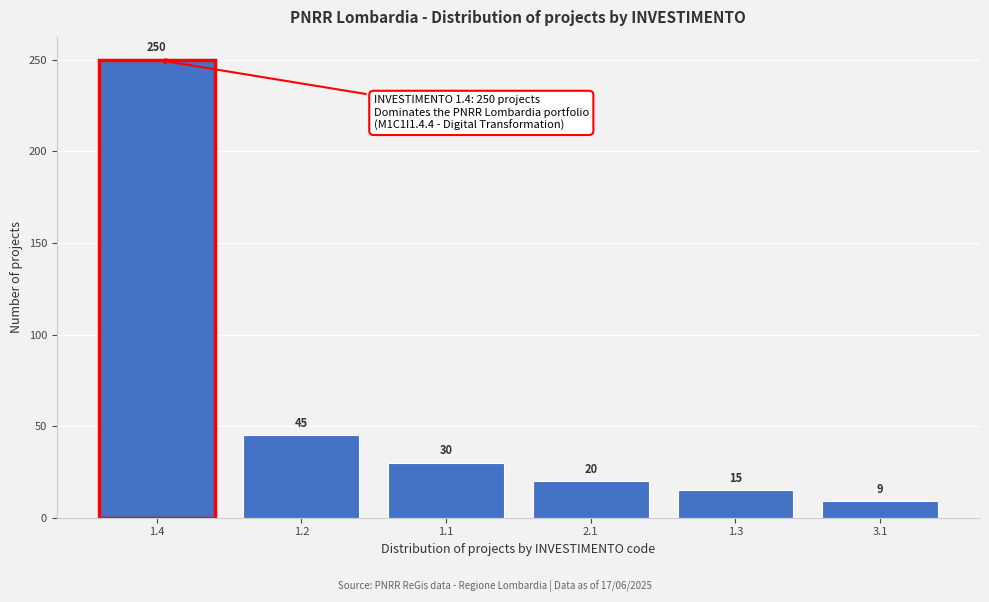

Reading right to left, list all the values displayed in this chart.

3.1=9	1.3=15	2.1=20	1.1=30	1.2=45	1.4=250